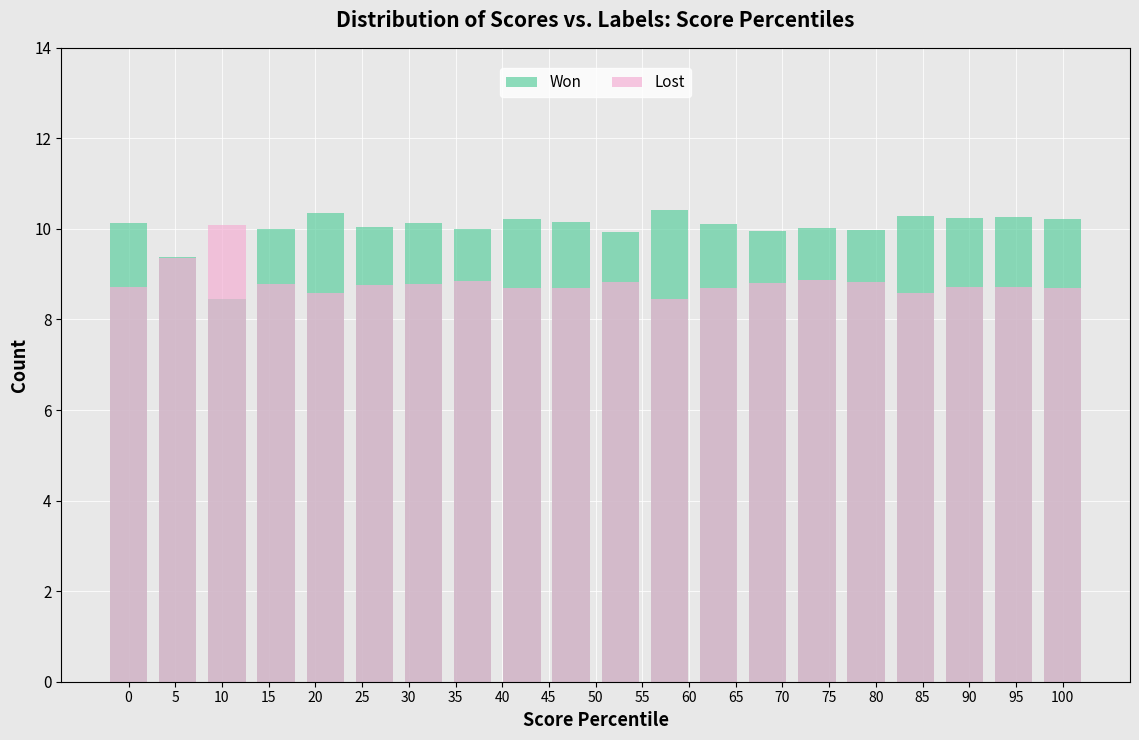

What is the difference between the maximum and minimum values in the Lost series?

1.6